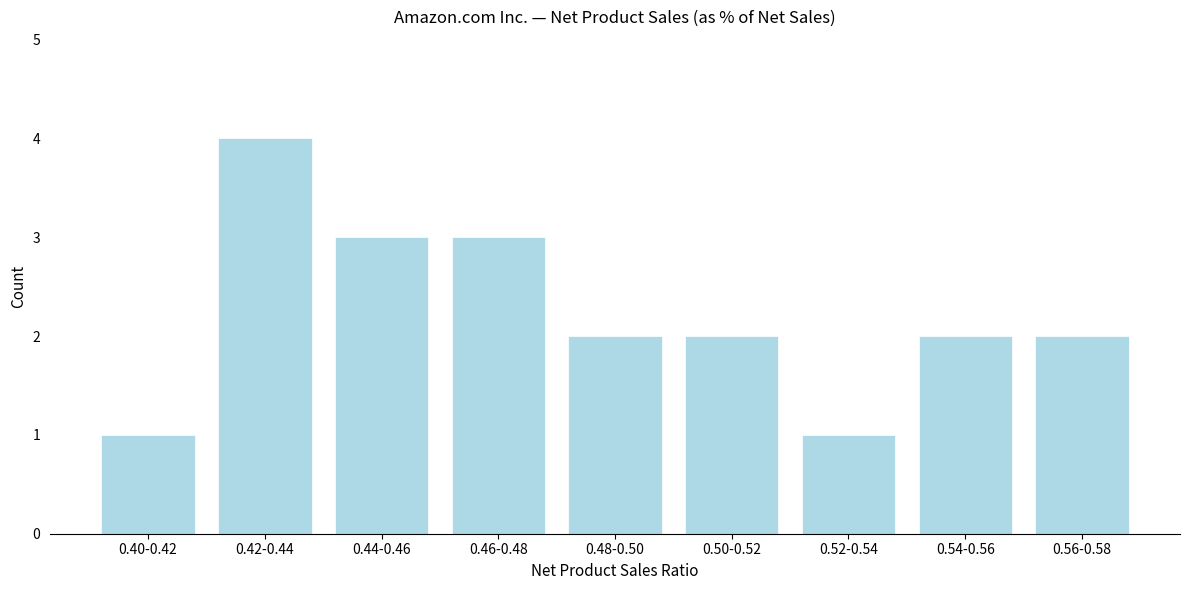

Reading left to right, what are all the values shown in this chart?

1	4	3	3	2	2	1	2	2